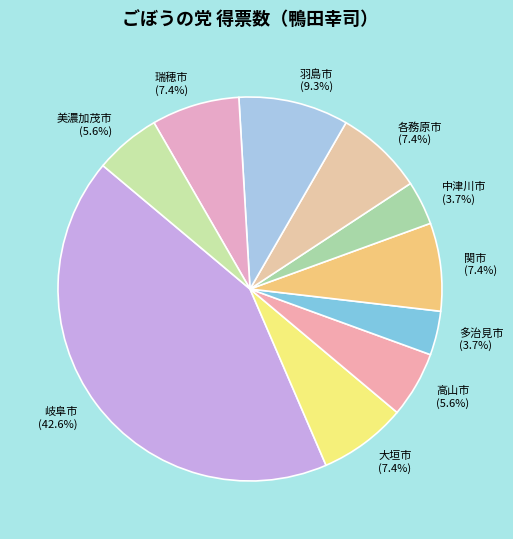

Is it true that 多治見市 is 4% of the pie?

True